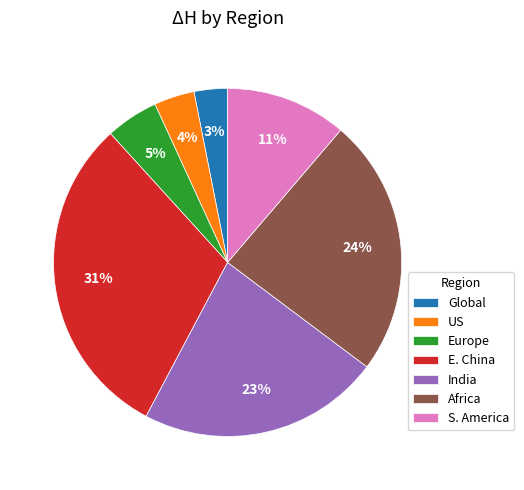

What is the smallest slice in the pie chart?

Global